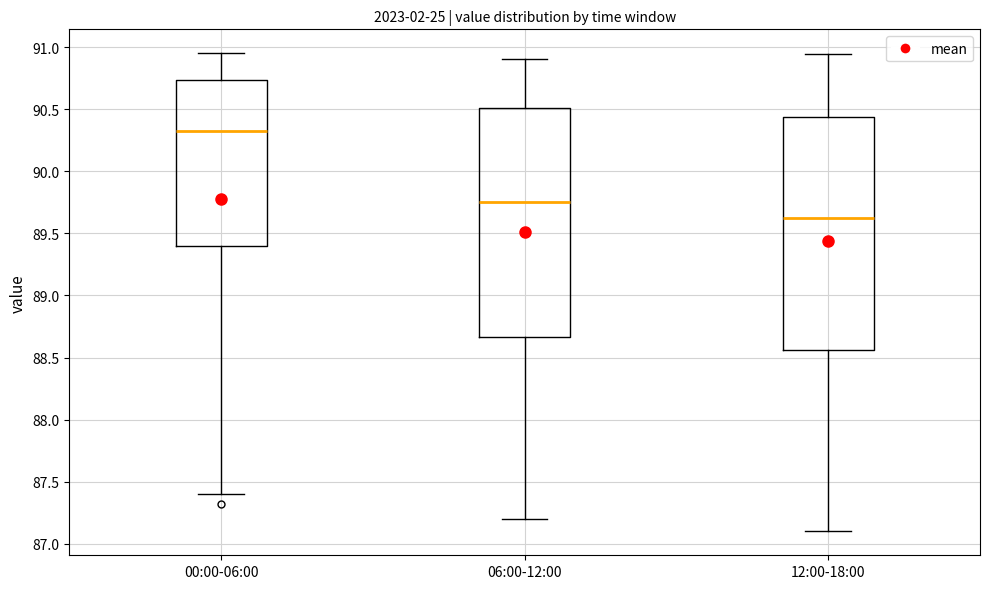

Where does the upper whisker of the box for 12:00-18:00 end on the y-axis? The values are not printed on the chart, so give them approximately, as read against the axis.

90.95